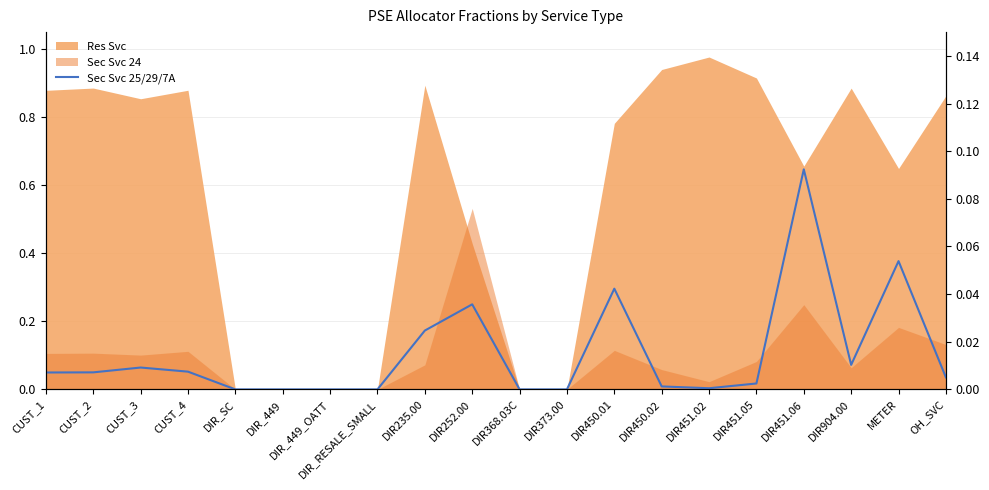

What is the label of the 19th point from the right?

CUST_2